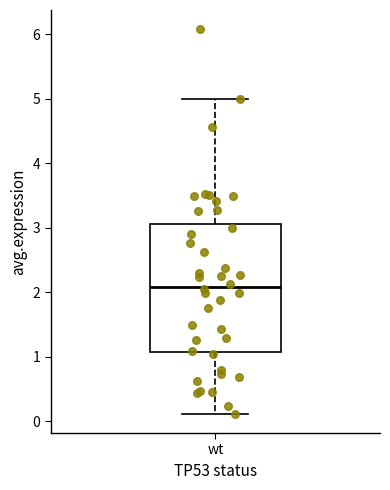

Read this box plot against the y-axis: the position of the median line, the range covered by the box, and the ends of both whiskers. The values are not printed on the chart, so give them approximately, as read against the axis.

median 2.1, box 1.1 to 3.1, whiskers 0.1 to 5.0